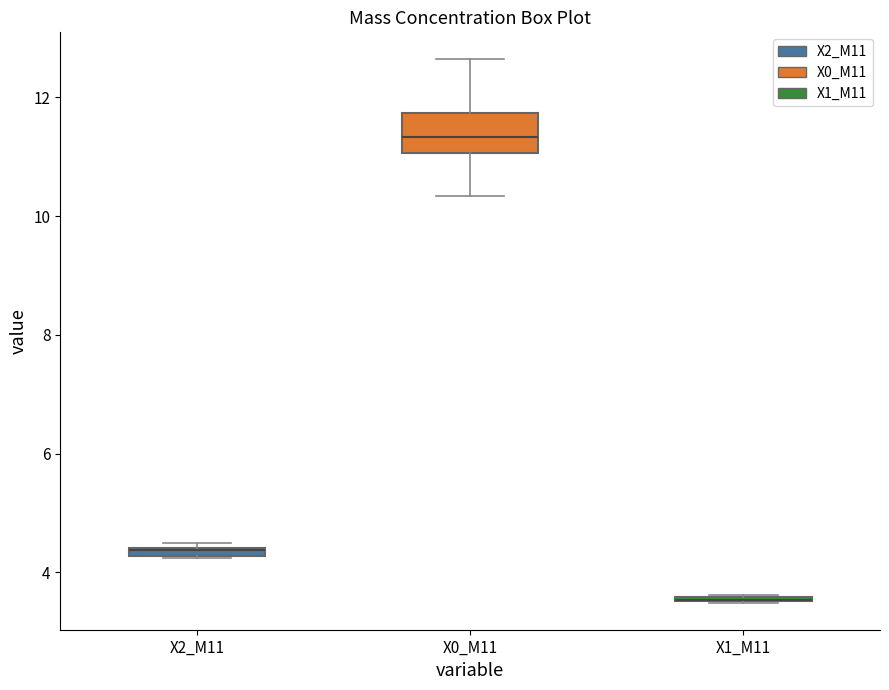

Where is the lower edge of the box for X2_M11 on the y-axis? The values are not printed on the chart, so give them approximately, as read against the axis.

4.2